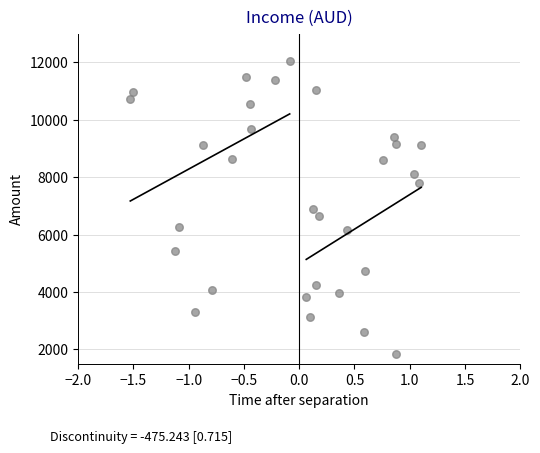

What is the range of X values (max minus min)?

2.6